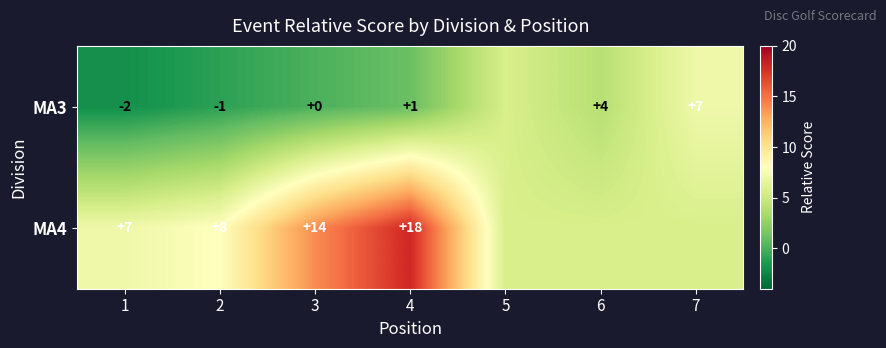

At which category is the sum across all series the highest?

4